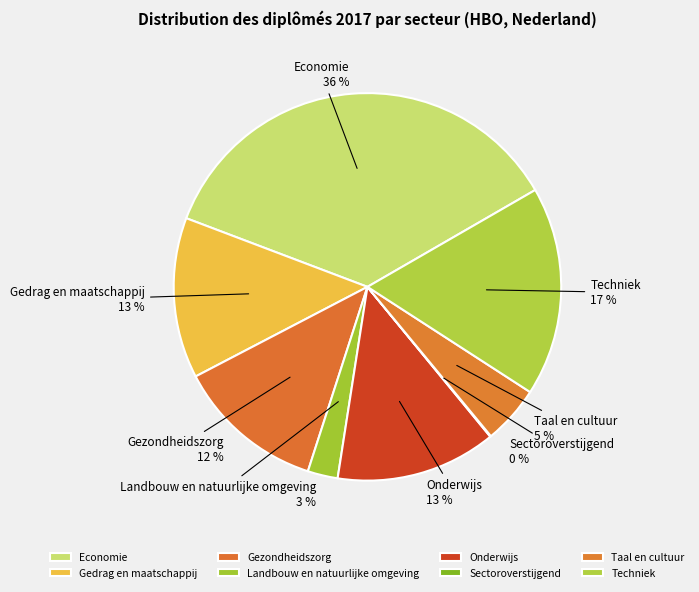

What is the largest slice in the pie chart?

Economie